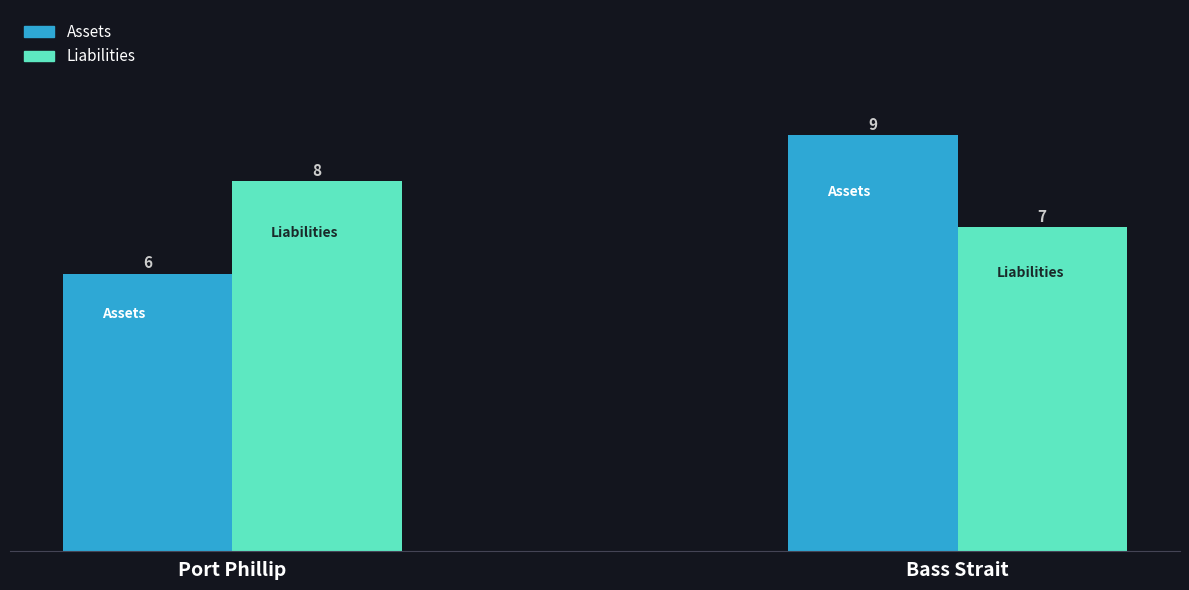

What is the sum of the Assets values at Port Phillip and Bass Strait?

15